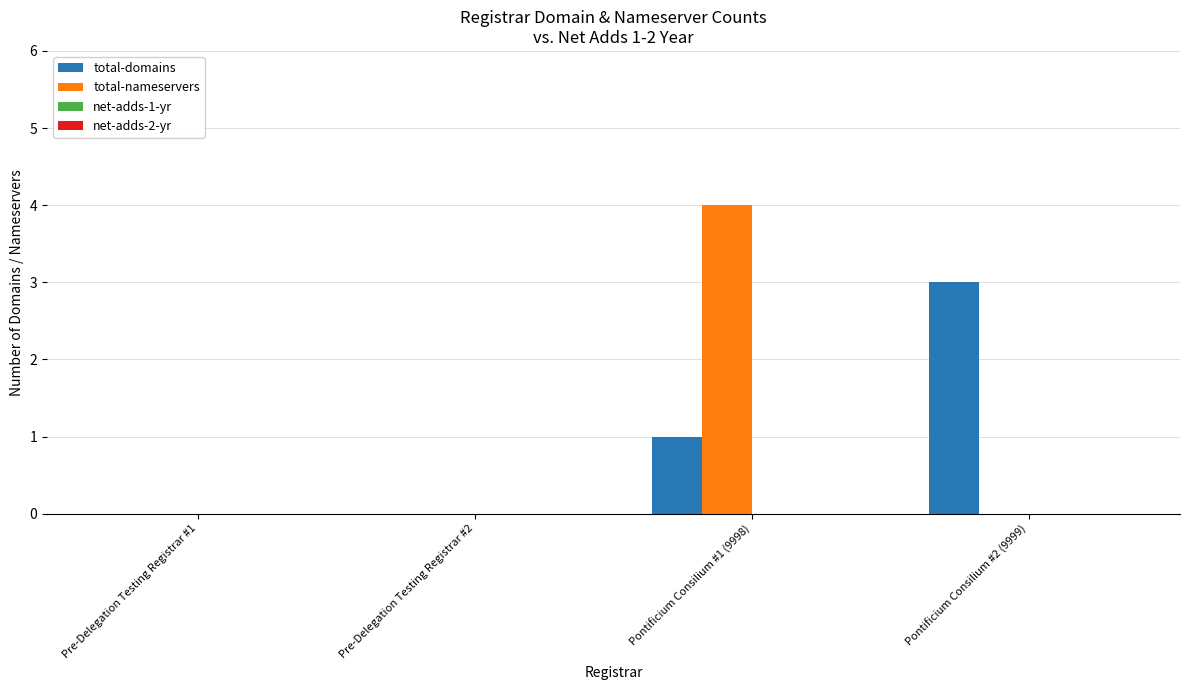

How many groups of bars are there?

4